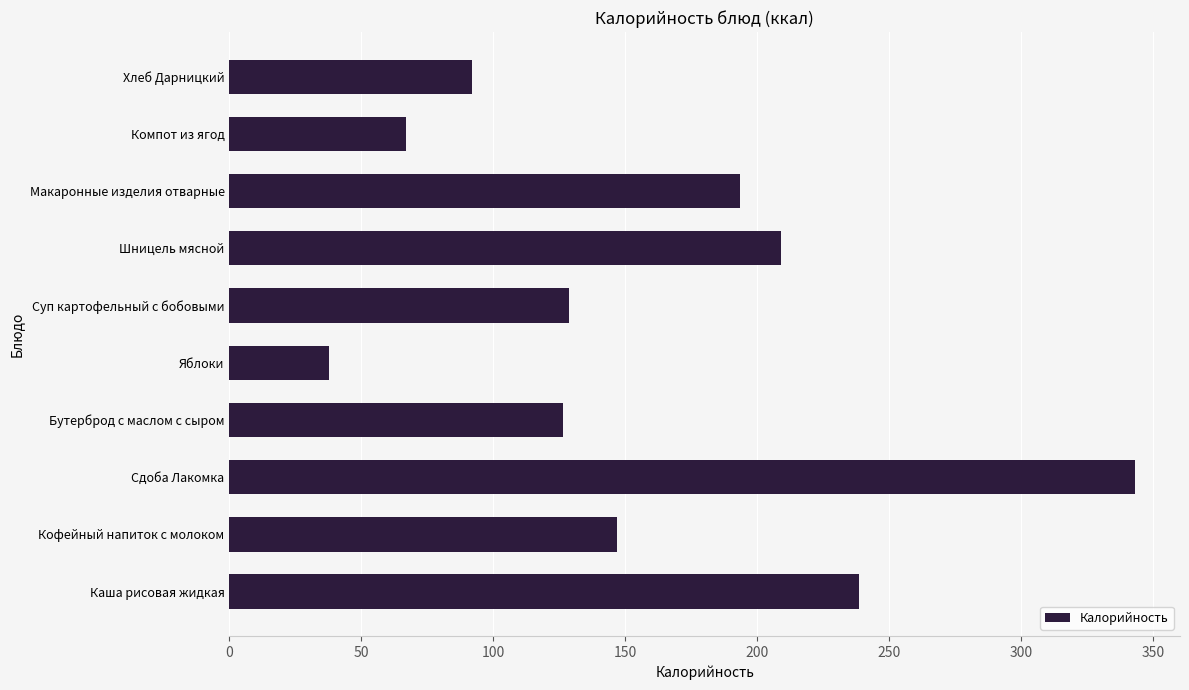

What is the minimum value shown in the chart?

37.6